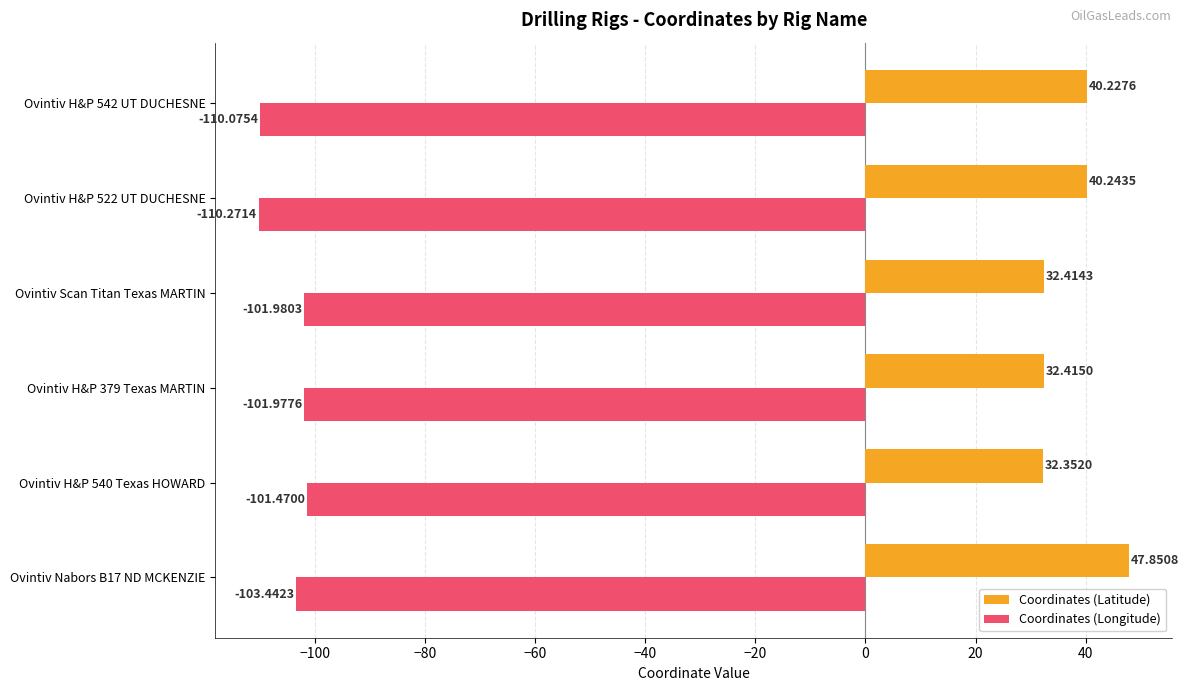

Rank the categories by Coordinates (Longitude) value from highest to lowest.

Ovintiv H&P 540 Texas HOWARD, Ovintiv H&P 379 Texas MARTIN, Ovintiv Scan Titan Texas MARTIN, Ovintiv Nabors B17 ND MCKENZIE, Ovintiv H&P 542 UT DUCHESNE, Ovintiv H&P 522 UT DUCHESNE